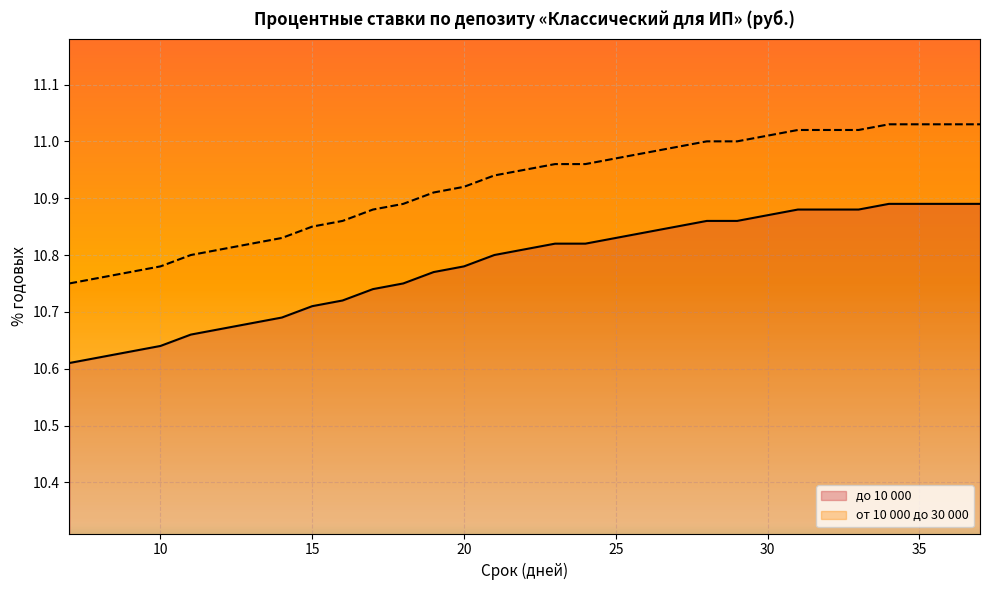

At which category does the chart reach its peak across all series?

34